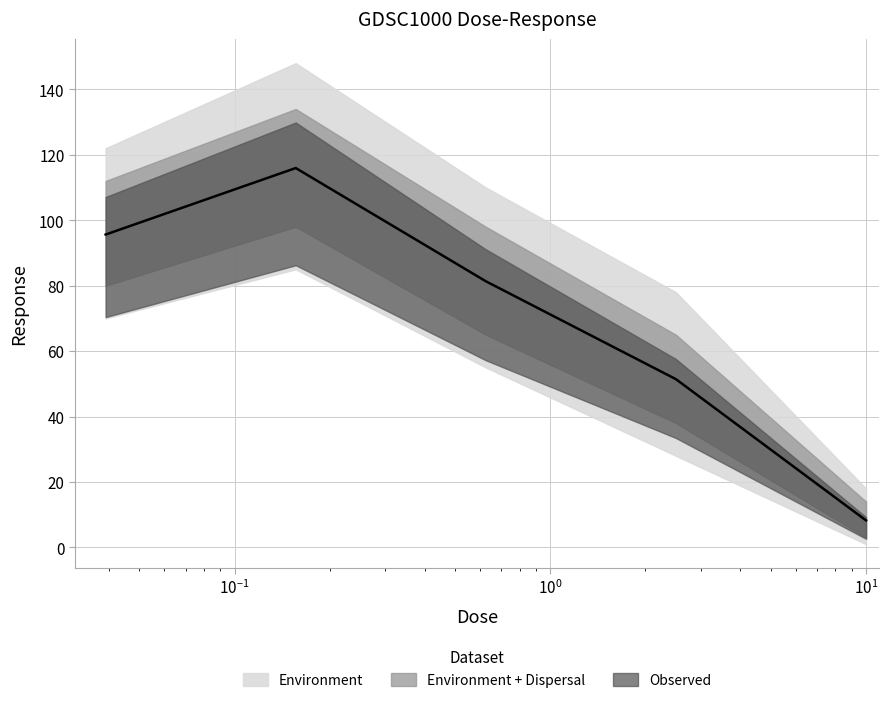

True or false: the data has more than 1 interior local peaks.

False